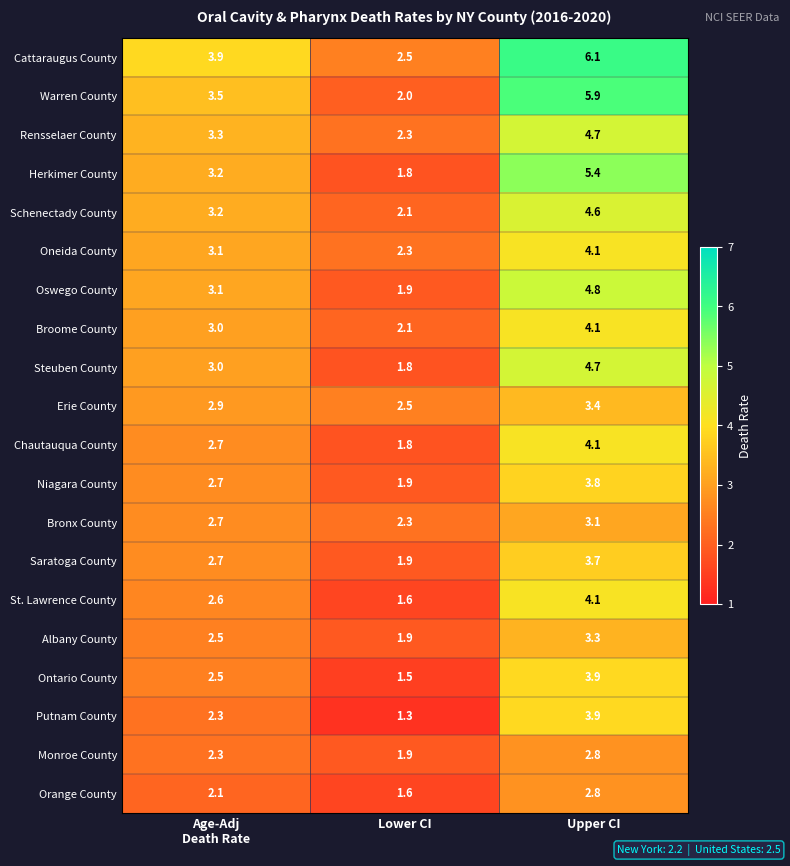

What is the total value across all series at Upper CI?

83.3